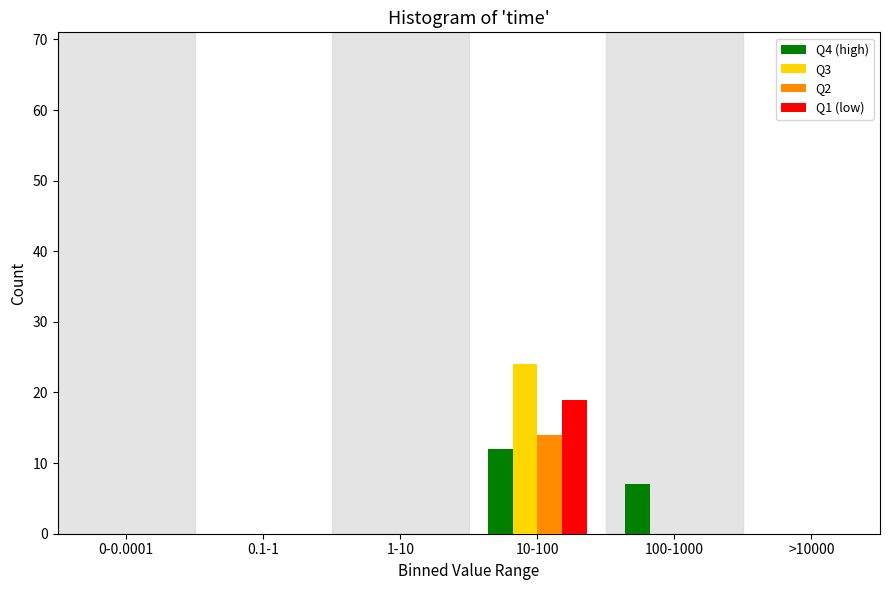

Reading left to right, list all the values displayed in this chart.

Q4 (high): 0-0.0001=0	0.1-1=0	1-10=0	10-100=12	100-1000=7	>10000=0
Q3: 0-0.0001=0	0.1-1=0	1-10=0	10-100=24	100-1000=0	>10000=0
Q2: 0-0.0001=0	0.1-1=0	1-10=0	10-100=14	100-1000=0	>10000=0
Q1 (low): 0-0.0001=0	0.1-1=0	1-10=0	10-100=19	100-1000=0	>10000=0